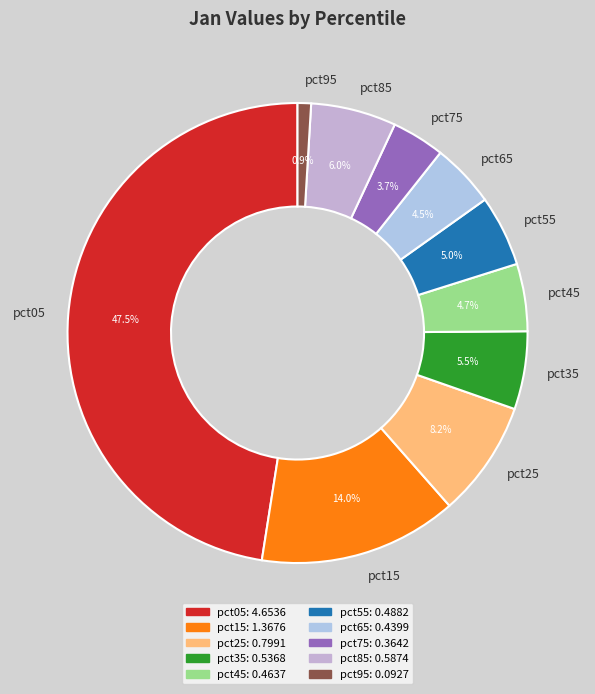

What is the ratio of the value at pct75 to the value at pct15?

0.3